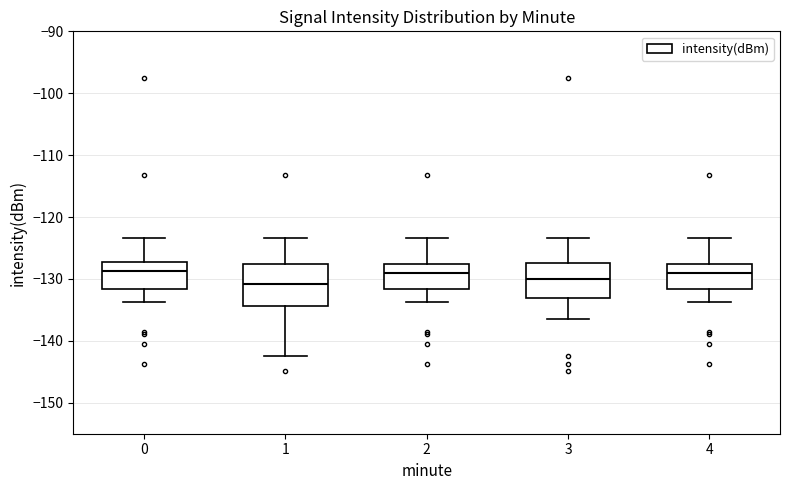

Reading left to right, transcribe this box plot: for each box, give where its median line is, the range the box spans, and where its two whiskers end, as read against the y-axis. The values are not printed on the chart, so give them approximately, as read against the axis.

0: median -129, box -132 to -127, whiskers -134 to -123
1: median -131, box -134 to -128, whiskers -142 to -123
2: median -129, box -132 to -128, whiskers -134 to -123
3: median -130, box -133 to -127, whiskers -137 to -123
4: median -129, box -132 to -128, whiskers -134 to -123